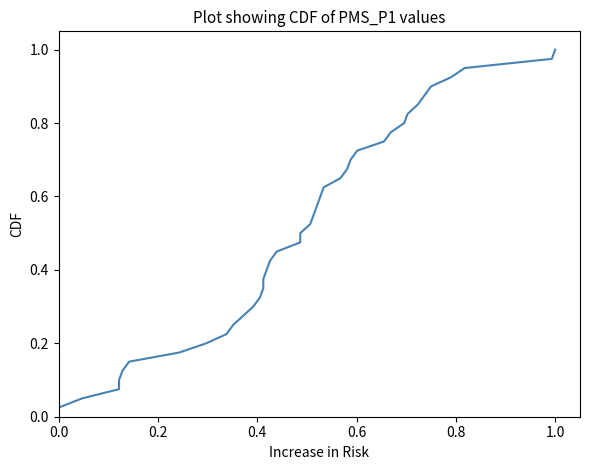

What is the sum of all values?

20.5